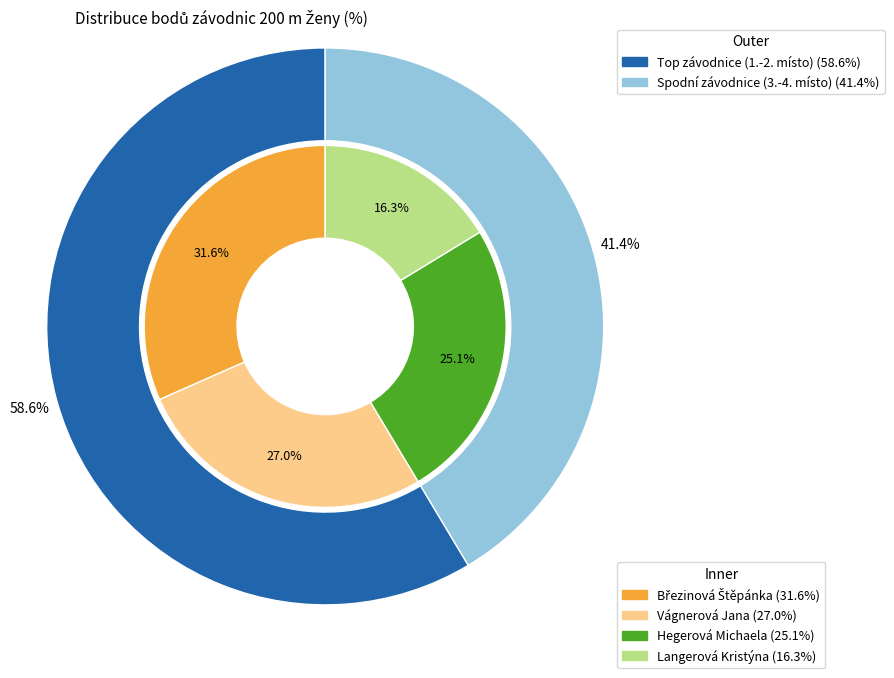

Is it true that Langerová Kristýna is 11% of the pie?

False